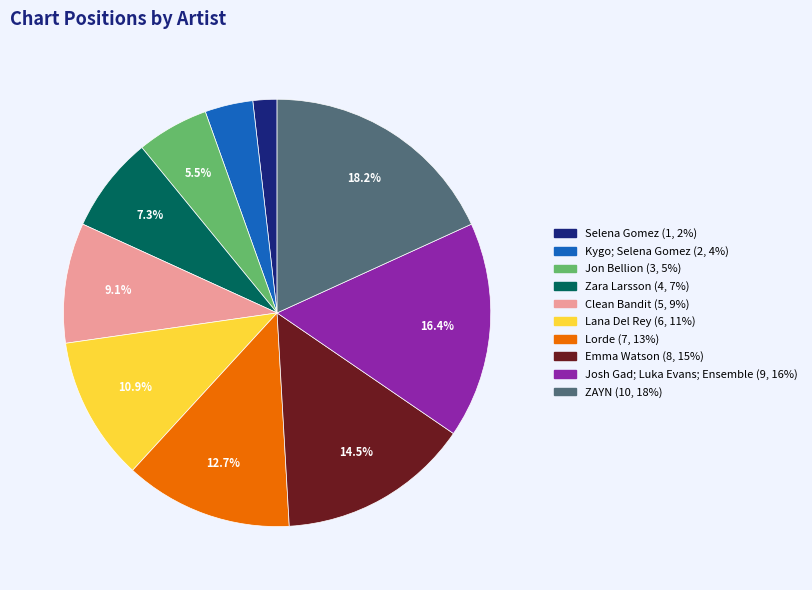

To the nearest percent, what is the combined percentage of ZAYN and Jon Bellion?

24%